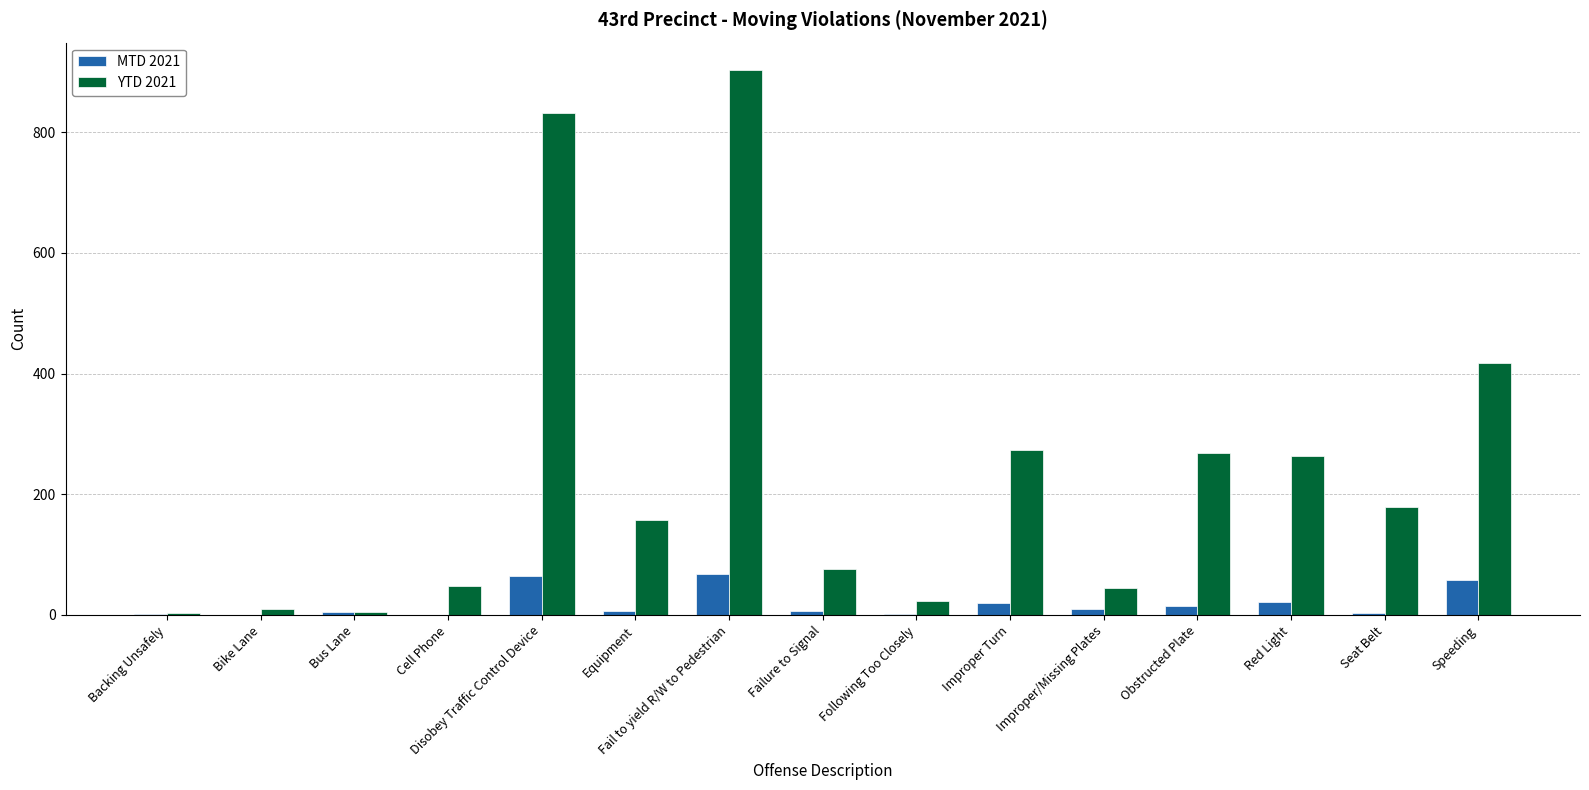

At which category does the chart reach its peak across all series?

Fail to yield R/W to Pedestrian